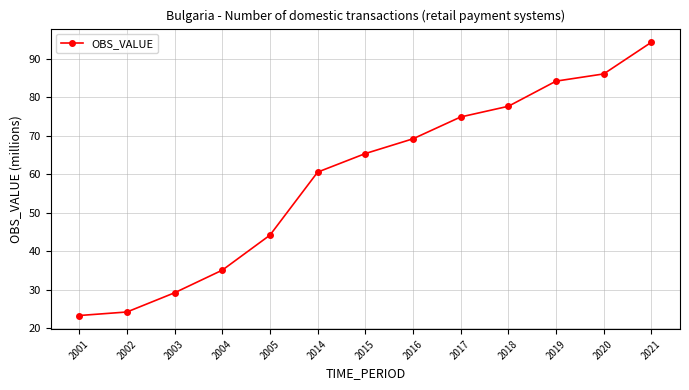

What is the sum of all values?

768.3